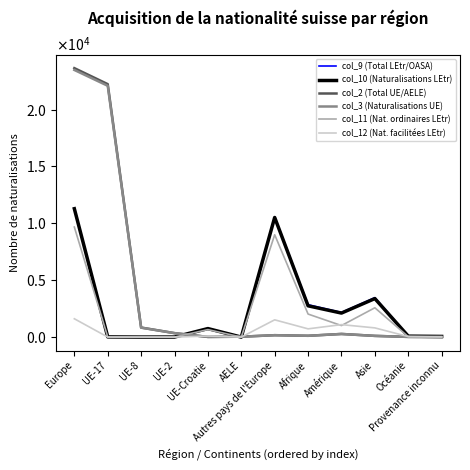

Reading left to right, what are all the values shown in this chart?

col_9 (Total LEtr/OASA): Europe=11334	UE-17=17	UE-8=2	UE-2=4	UE-Croatie=750	AELE=0	Autres pays de l'Europe=10561	Afrique=2846	Amérique=2164	Asie=3464	Océanie=83	Provenance inconnu=58
col_10 (Naturalisations LEtr): Europe=11287	UE-17=16	UE-8=2	UE-2=4	UE-Croatie=749	AELE=0	Autres pays de l'Europe=10516	Afrique=2751	Amérique=2112	Asie=3387	Océanie=82	Provenance inconnu=58
col_2 (Total UE/AELE): Europe=23647	UE-17=22240	UE-8=839	UE-2=349	UE-Croatie=16	AELE=35	Autres pays de l'Europe=168	Afrique=115	Amérique=276	Asie=107	Océanie=18	Provenance inconnu=2
col_3 (Naturalisations UE): Europe=23486	UE-17=22093	UE-8=830	UE-2=347	UE-Croatie=16	AELE=33	Autres pays de l'Europe=167	Afrique=114	Amérique=276	Asie=106	Océanie=18	Provenance inconnu=2
col_11 (Nat. ordinaires LEtr): Europe=9675	UE-17=14	UE-8=1	UE-2=4	UE-Croatie=658	AELE=0	Autres pays de l'Europe=8998	Afrique=2025	Amérique=1014	Asie=2578	Océanie=36	Provenance inconnu=46
col_12 (Nat. facilitées LEtr): Europe=1612	UE-17=2	UE-8=1	UE-2=0	UE-Croatie=91	AELE=0	Autres pays de l'Europe=1518	Afrique=725	Amérique=1097	Asie=809	Océanie=46	Provenance inconnu=12